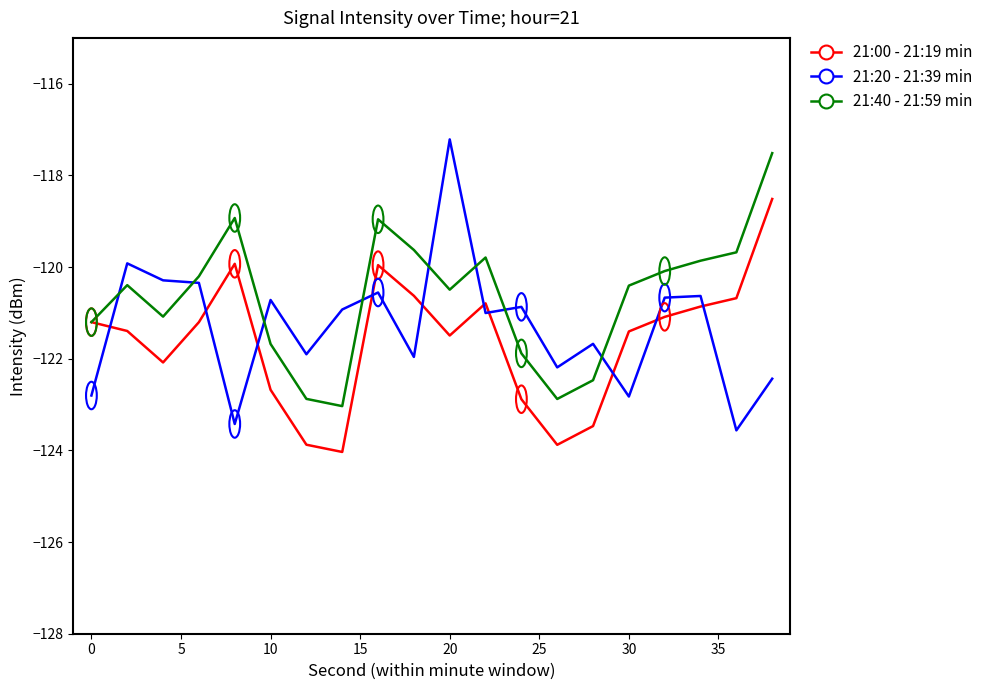

True or false: 21:00 - 21:19 min and 21:20 - 21:39 min cross at least once.

True